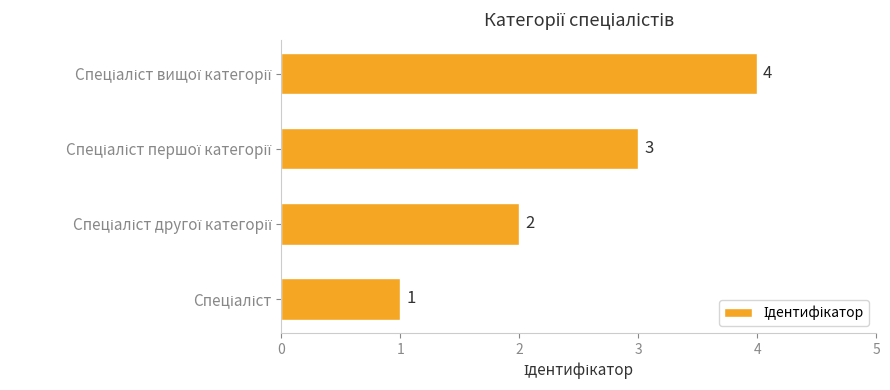

How many bars are there in total?

4